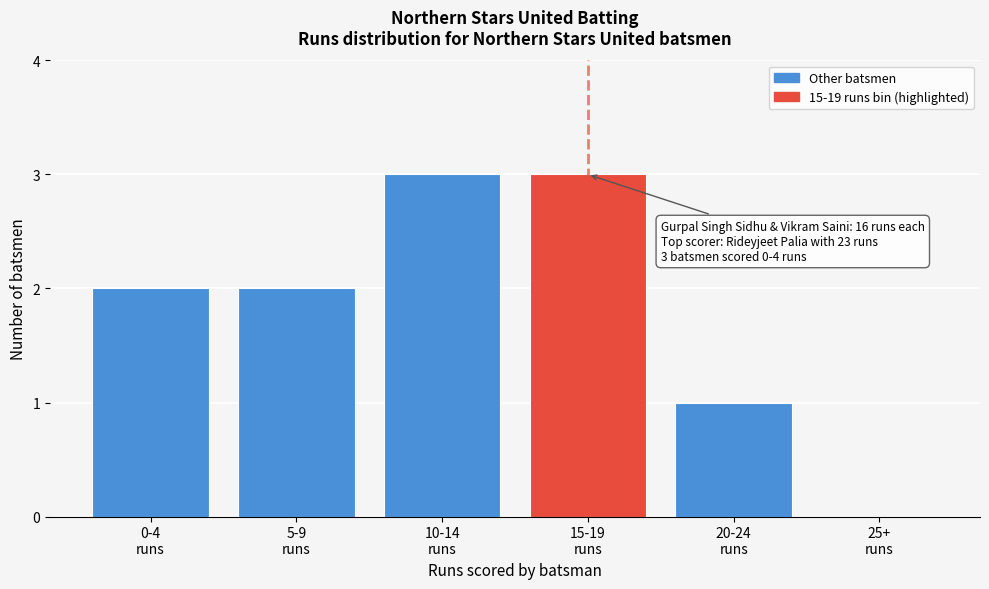

What is the sum of all values?

11